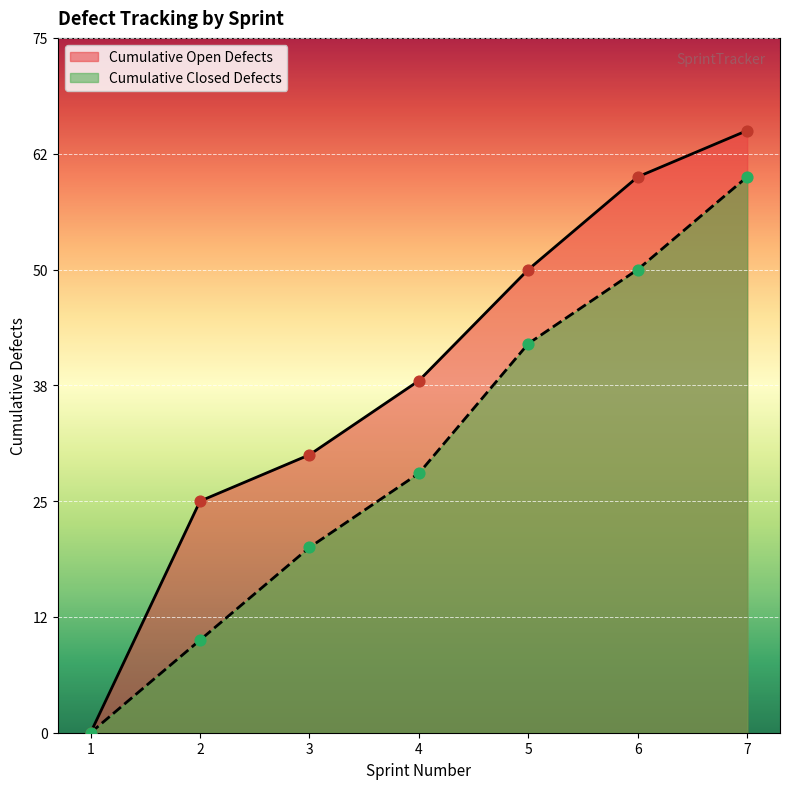

At how many categories does at least one series exceed 55?

2